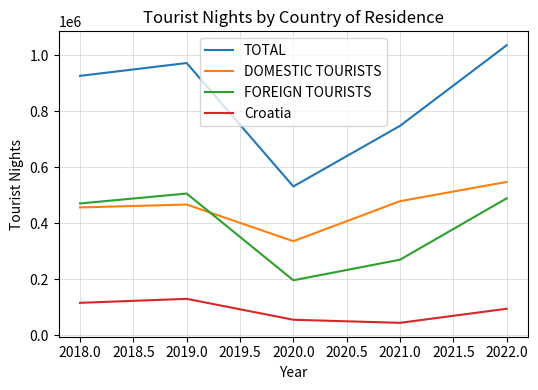

After their last crossing, which series has the higher values: DOMESTIC TOURISTS or FOREIGN TOURISTS?

DOMESTIC TOURISTS